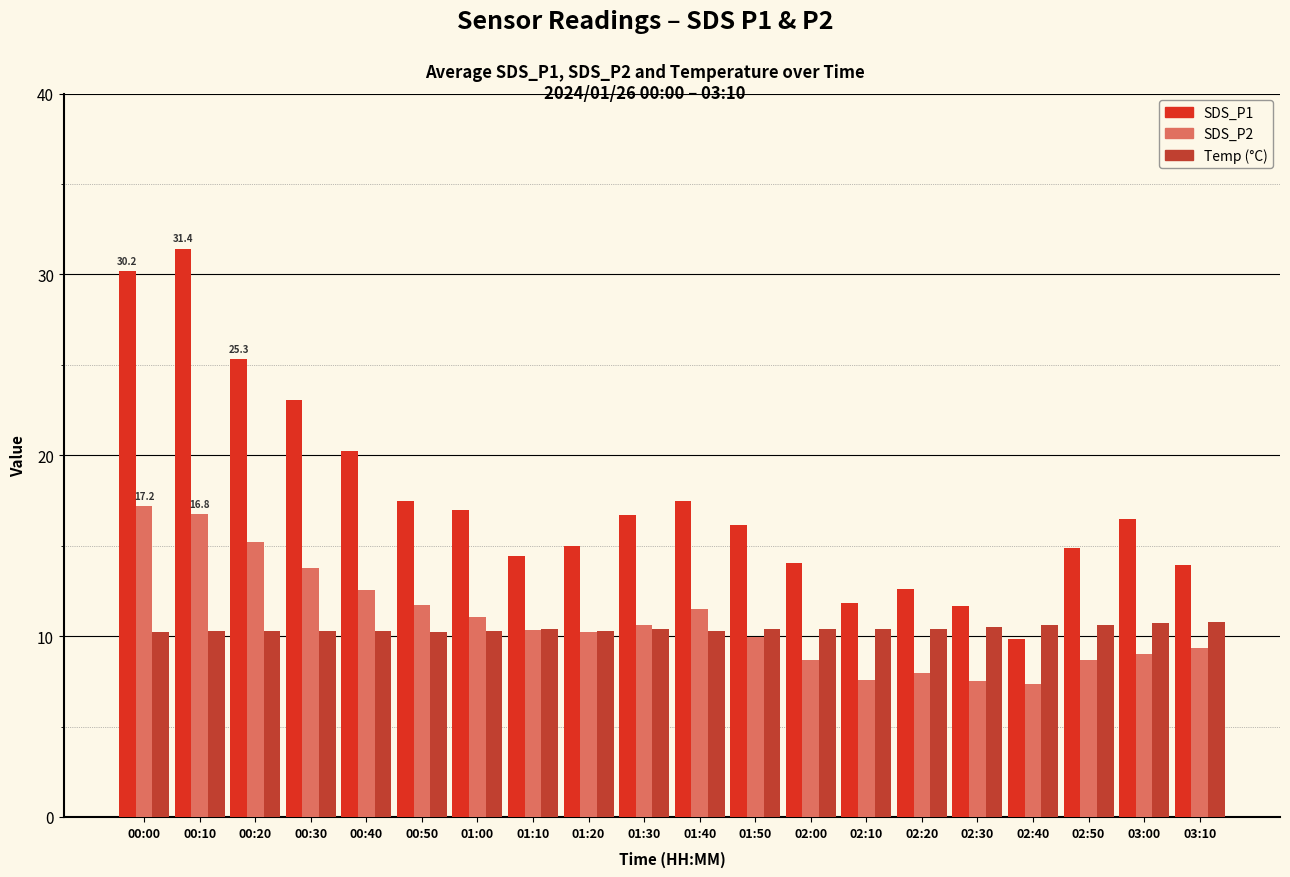

How many groups of bars are there?

20